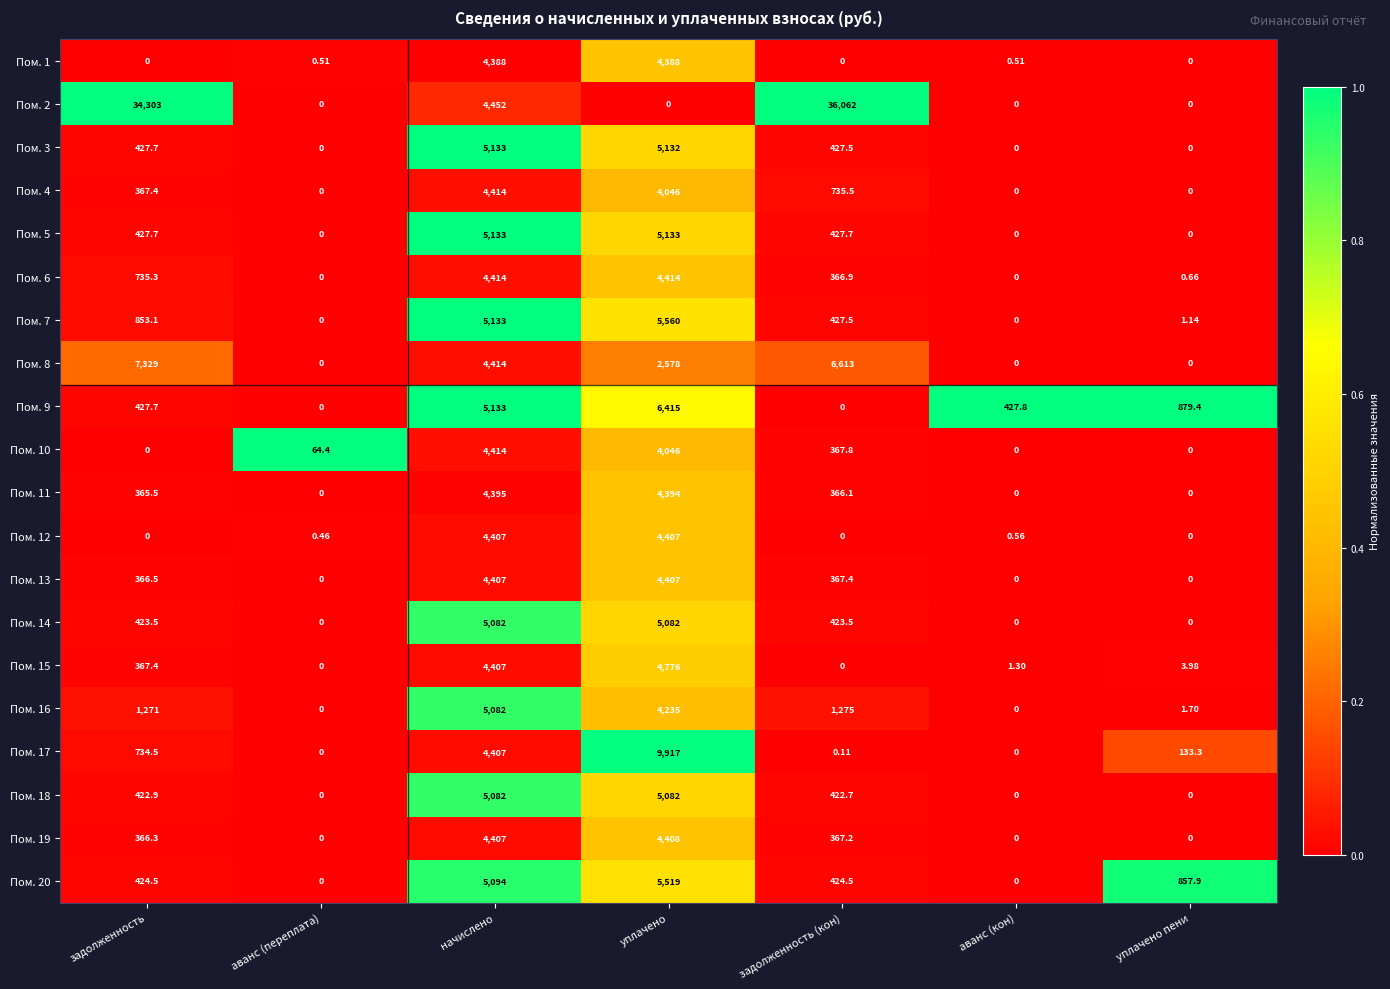

Where is Пом. 17 nearest to the value 4958?

начислено